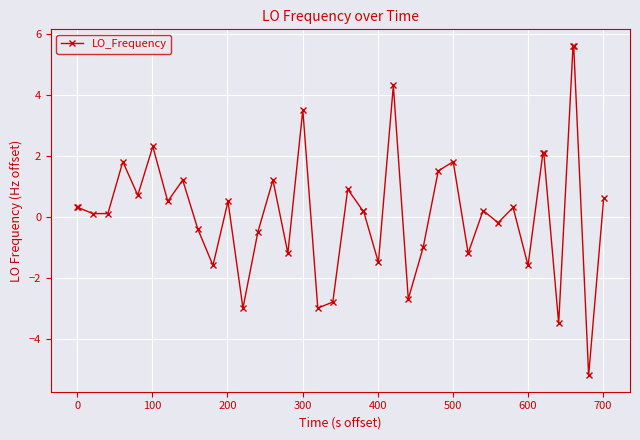

What is the value of the 12th point from the left?

0.5